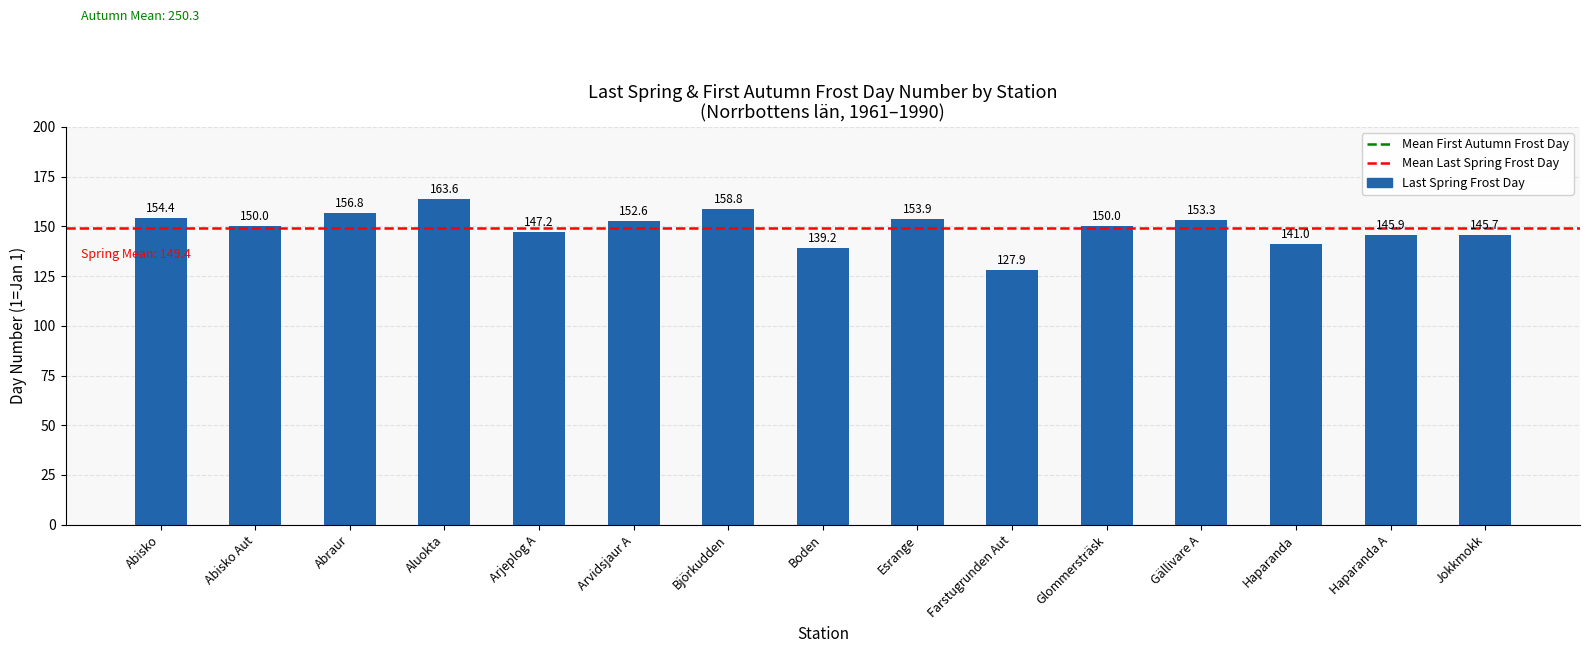

Reading left to right, transcribe all the data shown in this chart.

Abisko=154.4	Abisko Aut=150.0	Abraur=156.8	Aluokta=163.6	Arjeplog A=147.2	Arvidsjaur A=152.6	Björkudden=158.8	Boden=139.2	Esrange=153.9	Farstugrunden Aut=127.9	Glommersträsk=150.0	Gällivare A=153.3	Haparanda=141.0	Haparanda A=145.9	Jokkmokk=145.7